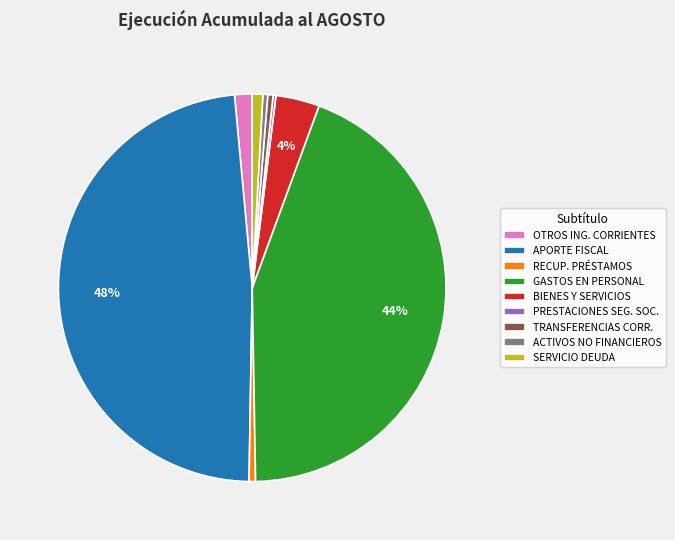

Which has a higher value, APORTE FISCAL or GASTOS EN PERSONAL?

APORTE FISCAL